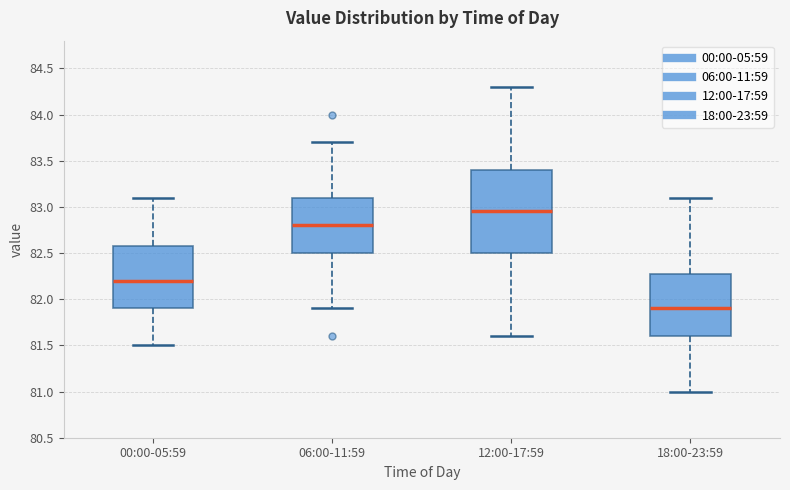

Comparing the boxes themselves (not the whiskers), which one is the tallest?

12:00-17:59